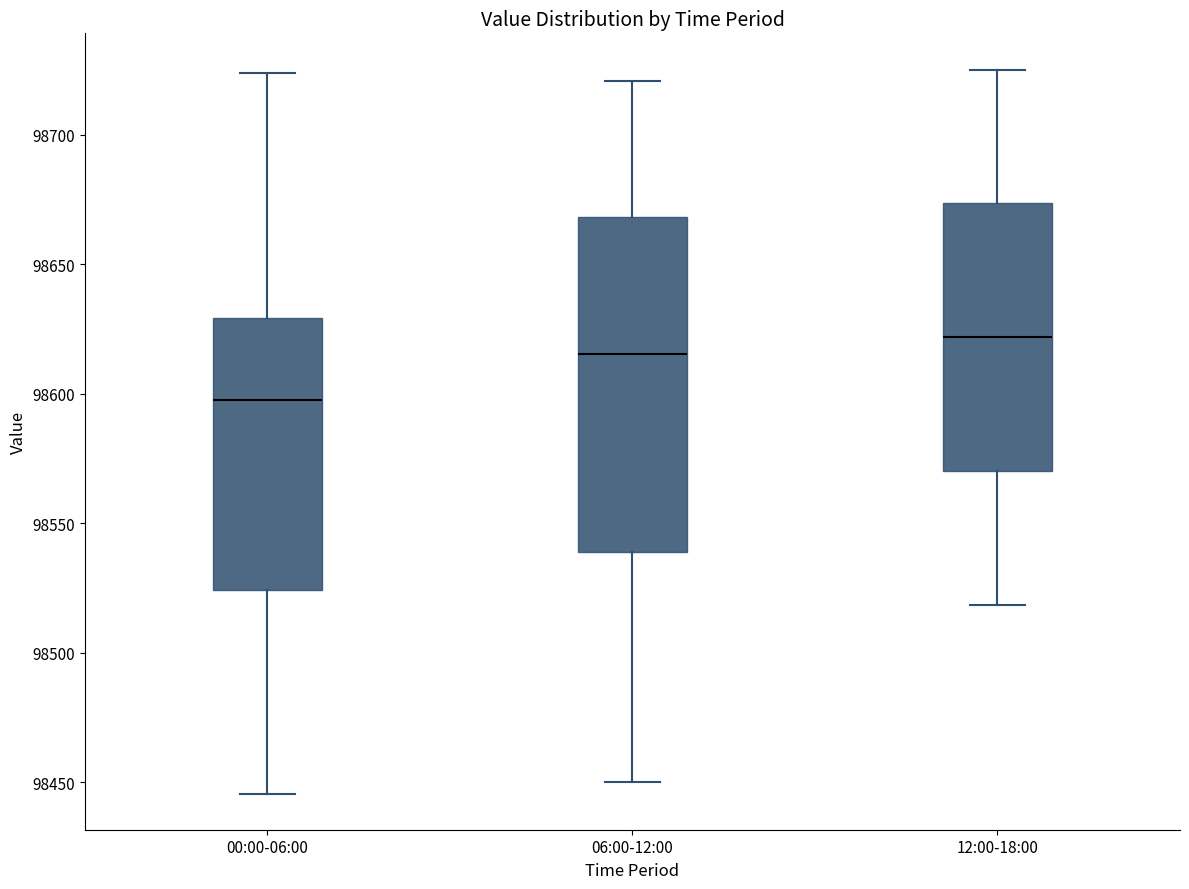

Where does the median line of the box for 06:00-12:00 sit on the y-axis? The values are not printed on the chart, so give them approximately, as read against the axis.

98615